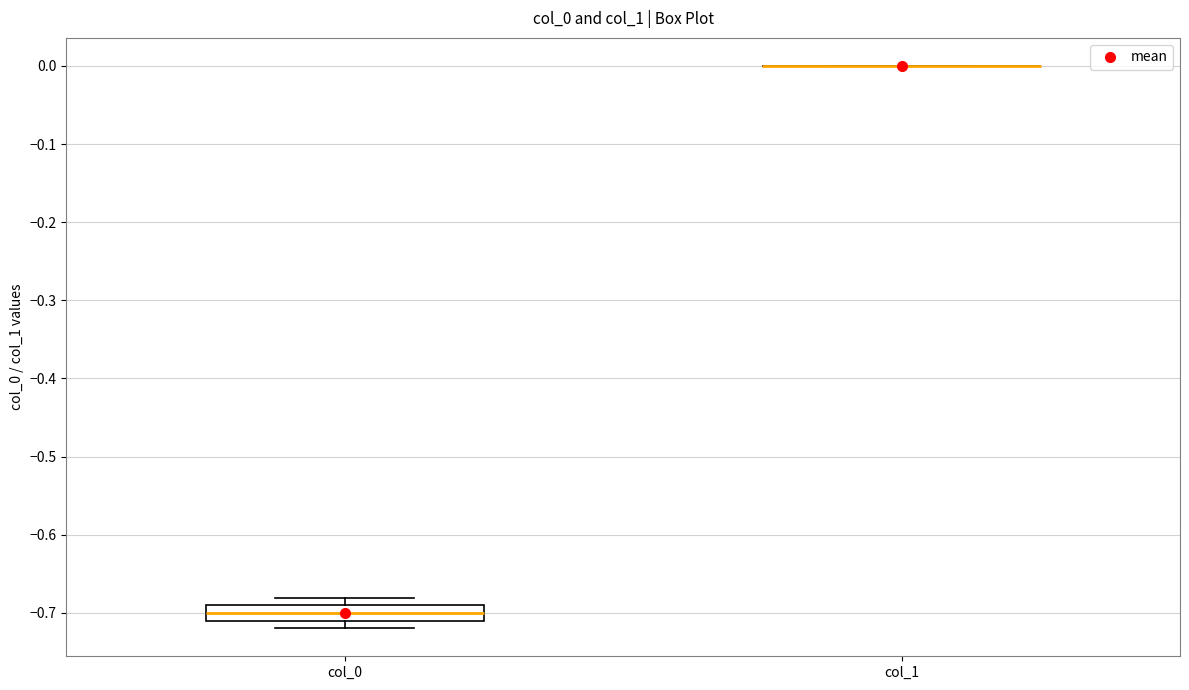

Reading left to right, transcribe this box plot: for each box, give where its median line is, the range the box spans, and where its two whiskers end, as read against the y-axis. The values are not printed on the chart, so give them approximately, as read against the axis.

col_0: median -0.70, box -0.71 to -0.69, whiskers -0.72 to -0.68
col_1: box collapsed to a line at 0.00, whiskers 0.00 to 0.00